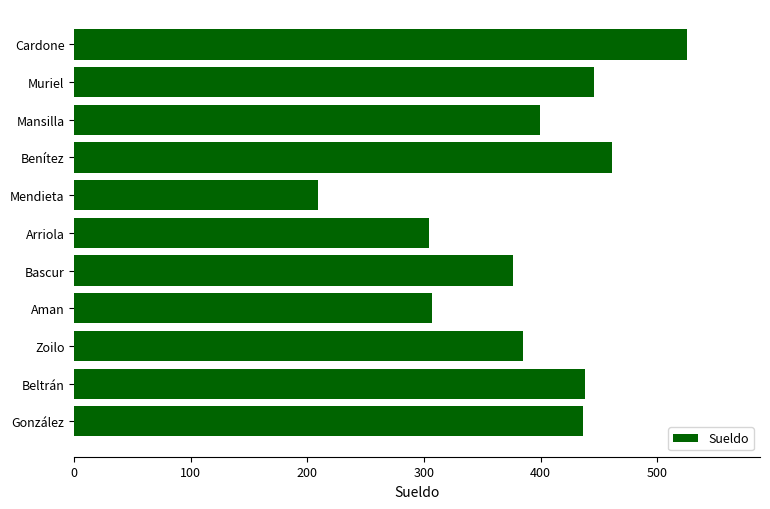

What is the change in value from Bascur to Cardone?

+149